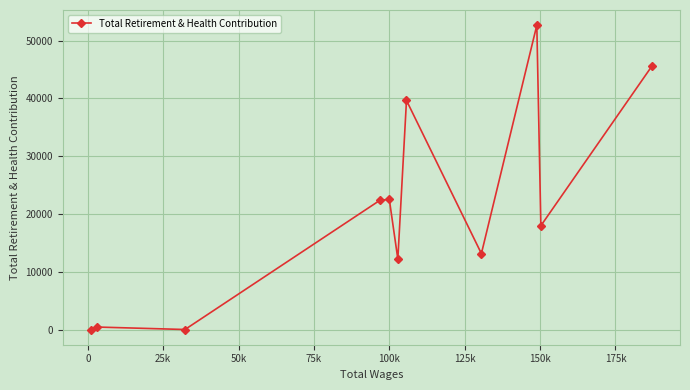

What is the average value?

20585